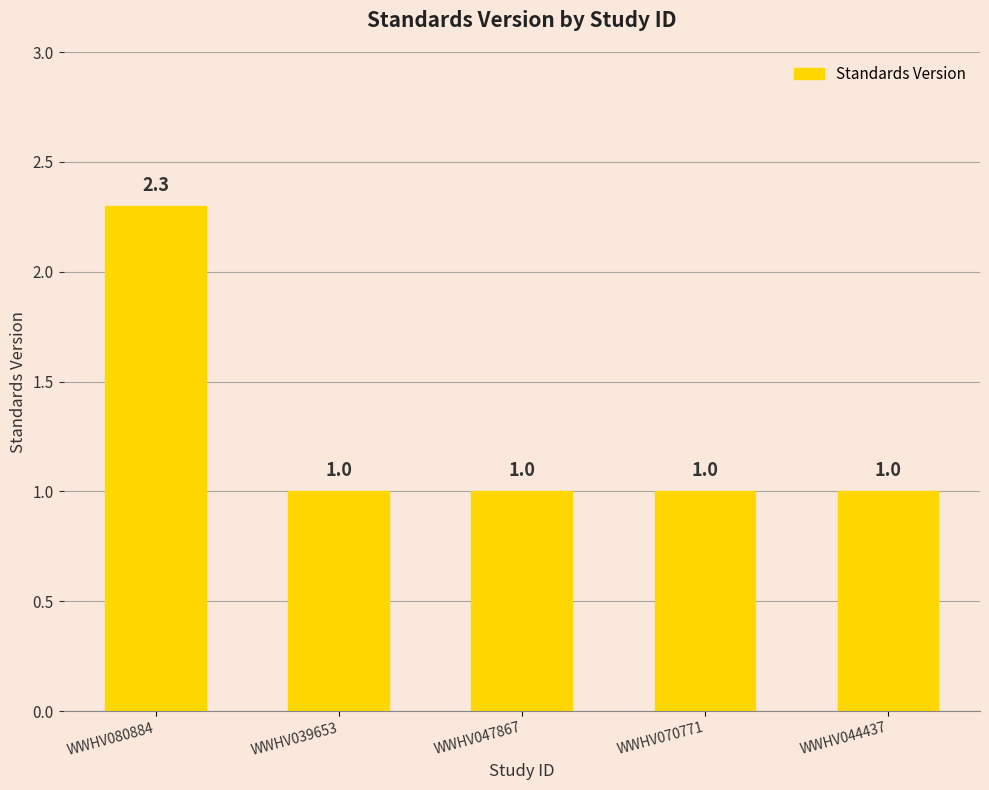

The value at WWHV070771 is 1.0. True or false?

True